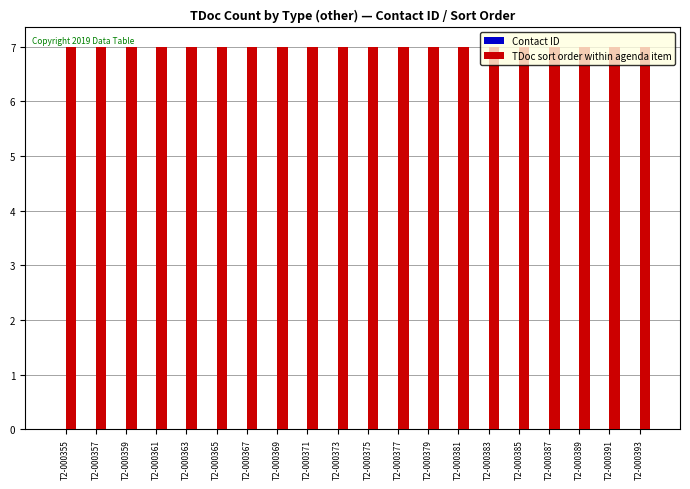

List the labels in order of TDoc sort order within agenda item value, largest first.

T2-000355, T2-000357, T2-000359, T2-000361, T2-000363, T2-000365, T2-000367, T2-000369, T2-000371, T2-000373, T2-000375, T2-000377, T2-000379, T2-000381, T2-000383, T2-000385, T2-000387, T2-000389, T2-000391, T2-000393